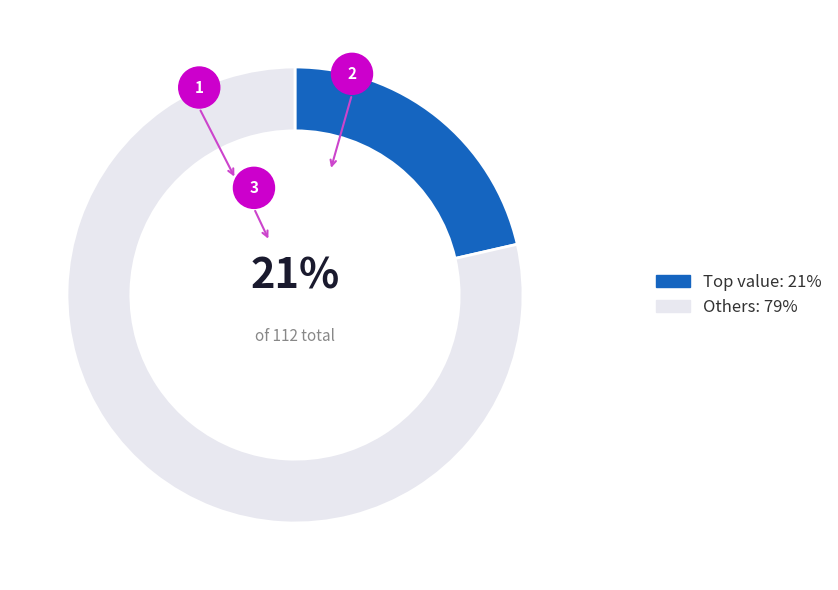

Is 160224050 the majority of the pie?

No